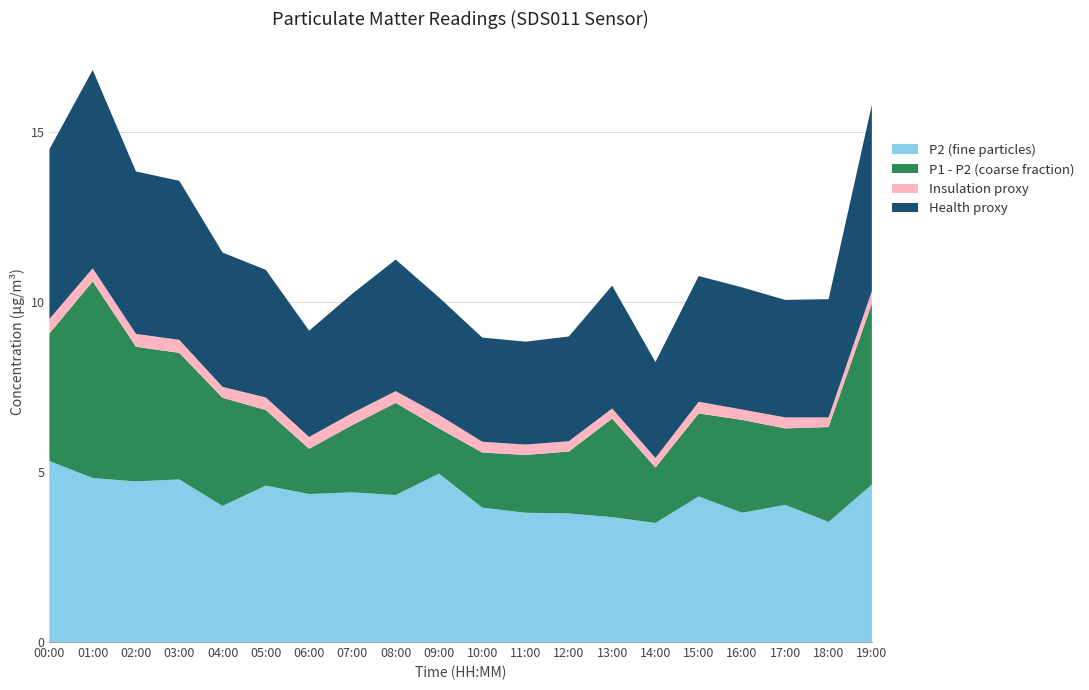

What is the total value across all series at 00:00?

14.5